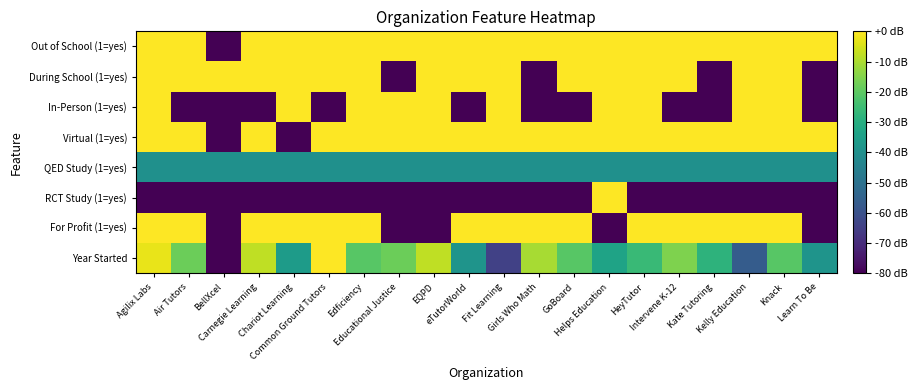

At Girls Who Math, list the series in order from smallest to largest.

RCT Study (1=yes), In-Person (1=yes), During School (1=yes), QED Study (1=yes), Year Started, For Profit (1=yes), Virtual (1=yes), Out of School (1=yes)